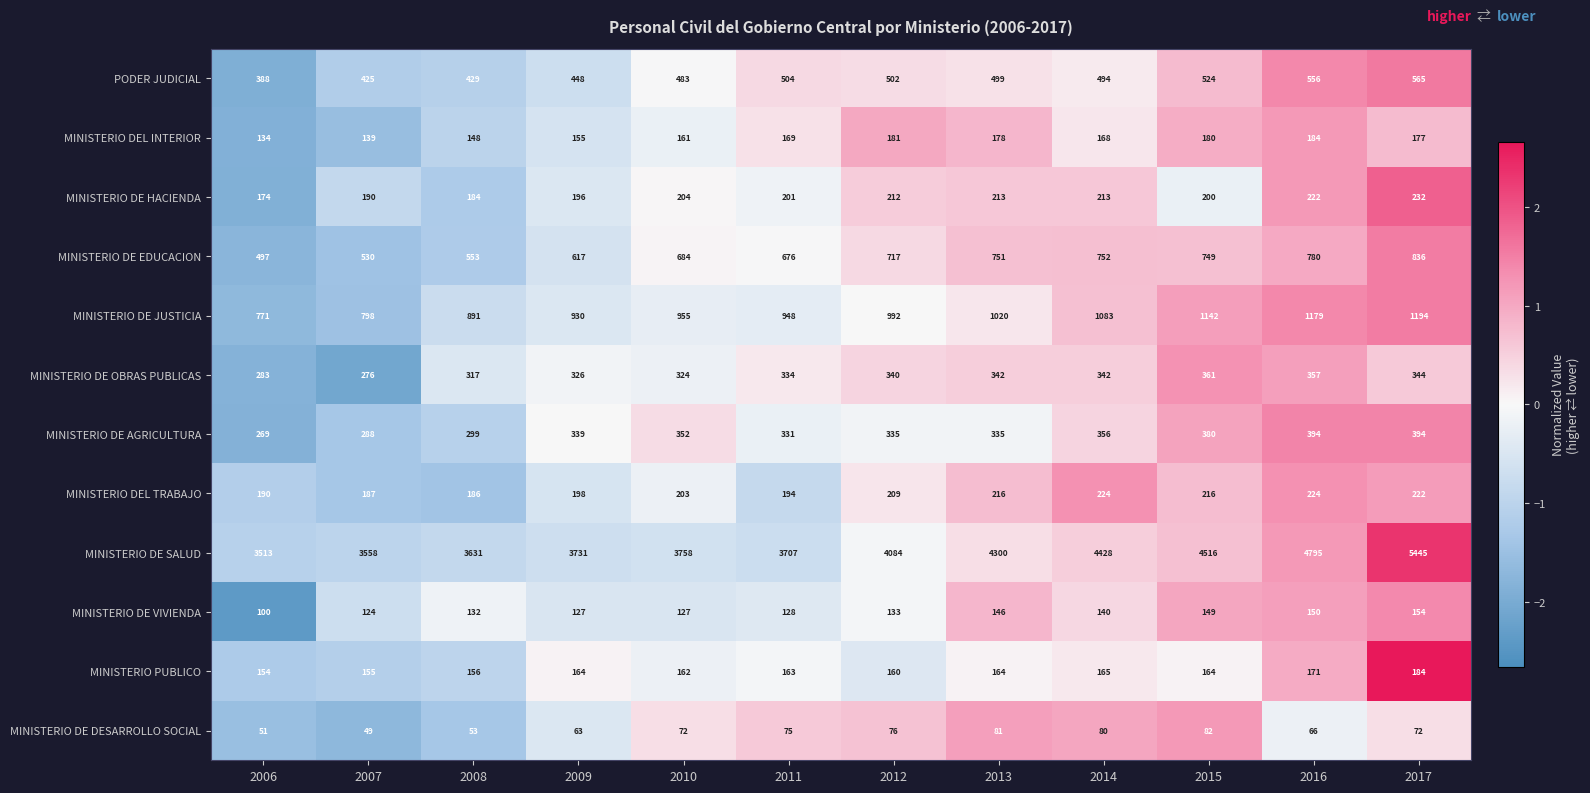

Which category has the lowest value across all series?

2007